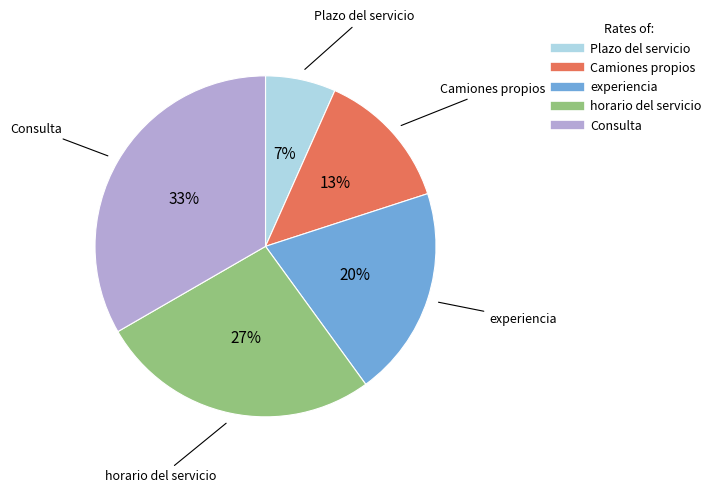

Is the sum of Plazo del servicio and Camiones propios greater than half?

No